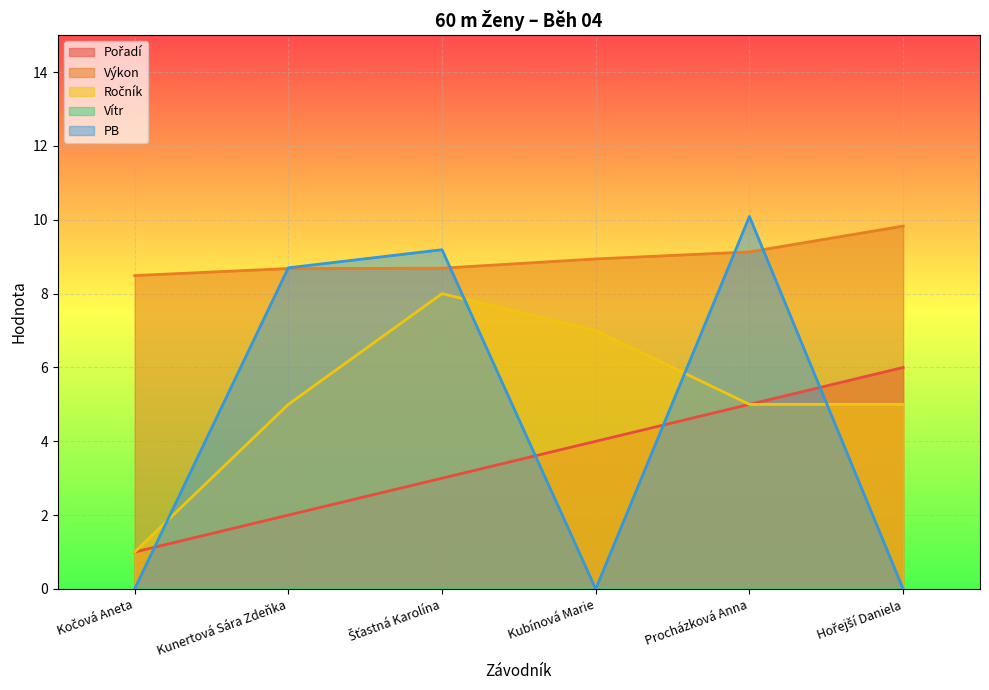

Rank the series at Šťastná Karolína from lowest to highest value.

Pořadí, Ročník, Výkon, PB